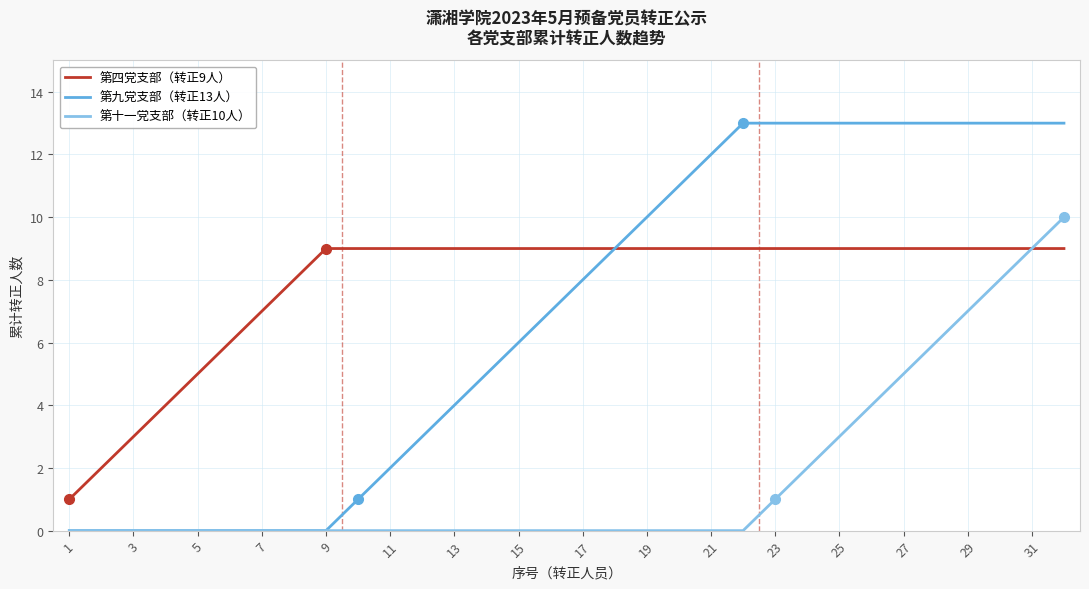

Which series has the largest total across all categories?

第四党支部（转正9人）